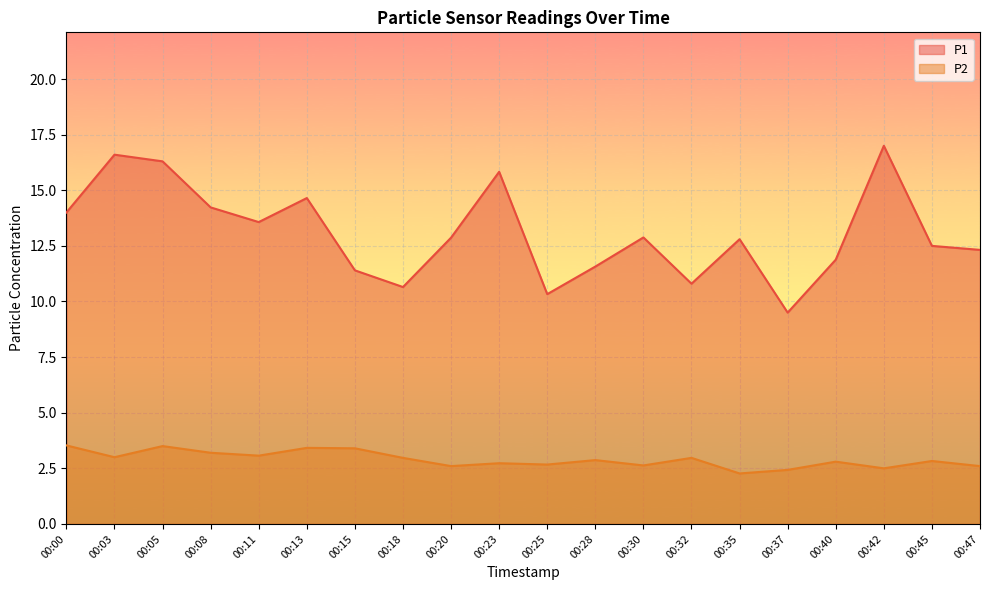

True or false: P1 has more than 2 interior local peaks.

True